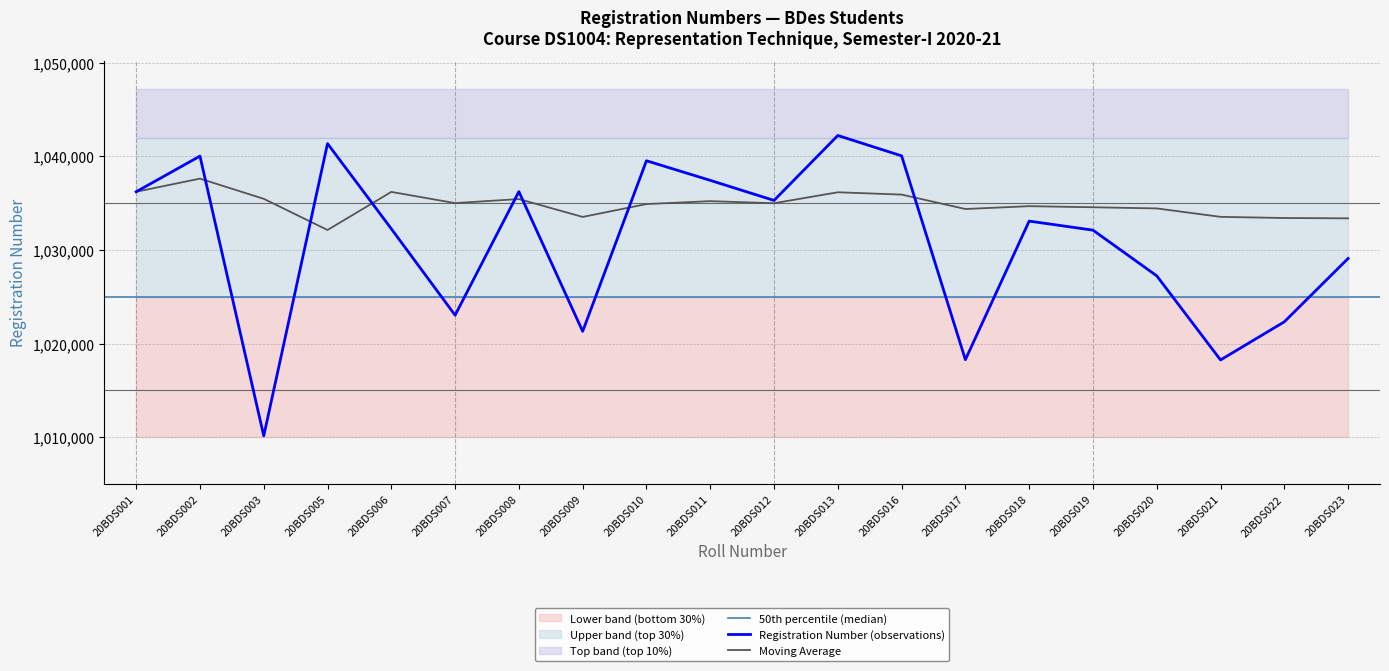

Between 20BDS005 and 20BDS001, which is larger?

20BDS005